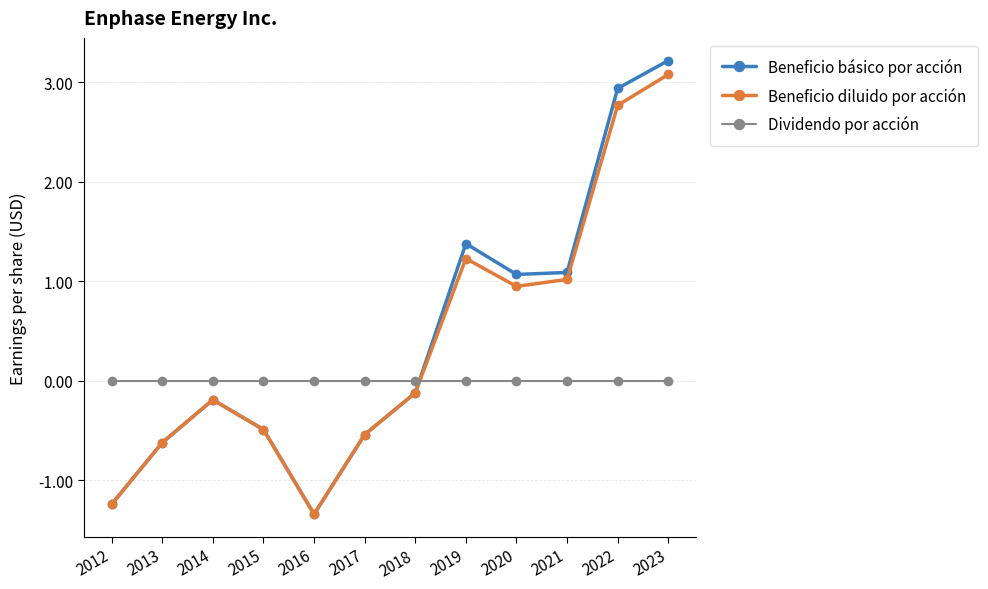

What is the value of the Beneficio diluido por acción point at the 6th from the left?

-0.5